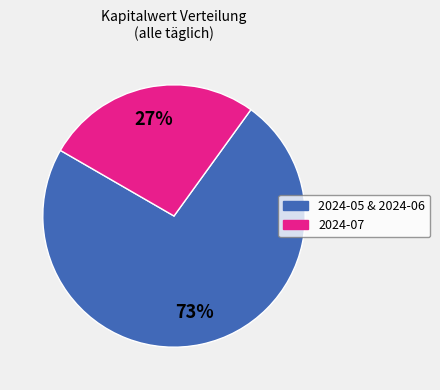

How many segments does this pie chart have?

2